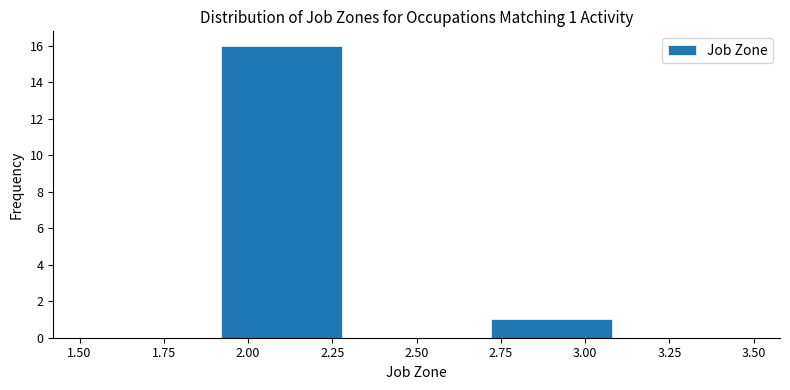

Which range on the x-axis has the tallest bar?

1.9 to 2.3